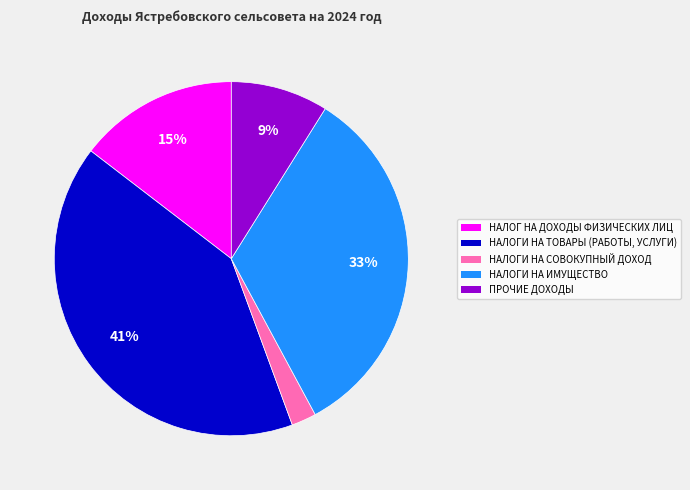

Is the sum of НАЛОГИ НА ТОВАРЫ (РАБОТЫ, УСЛУГИ) and НАЛОГИ НА СОВОКУПНЫЙ ДОХОД greater than half?

No